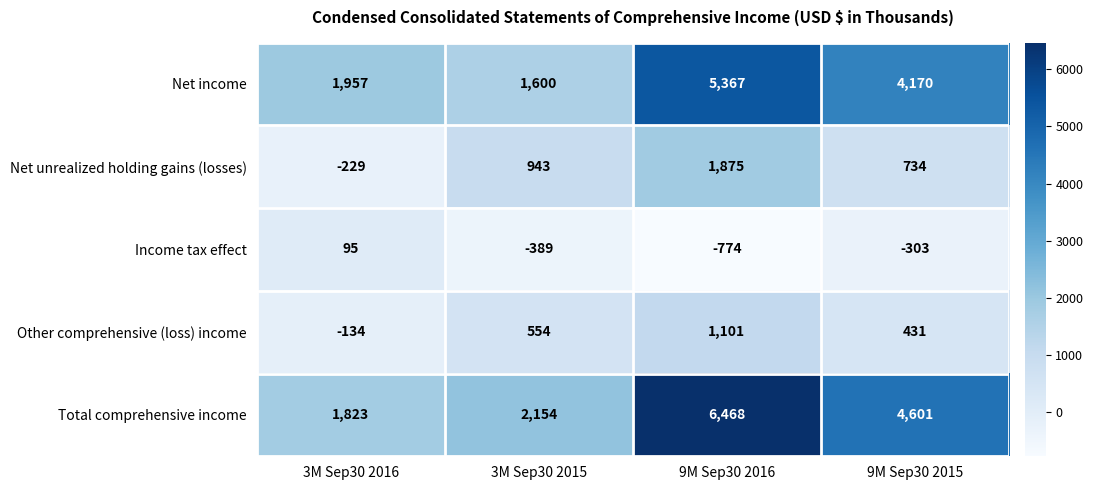

Reading left to right, what are all the values shown in this chart?

Net income: 1957	1600	5367	4170
Net unrealized holding gains (losses): -229	943	1875	734
Income tax effect: 95	-389	-774	-303
Other comprehensive (loss) income: -134	554	1101	431
Total comprehensive income: 1823	2154	6468	4601